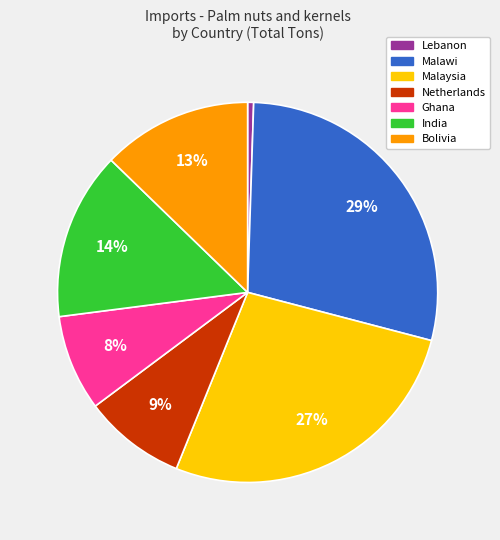

To the nearest percent, what is the average slice percentage?

14%